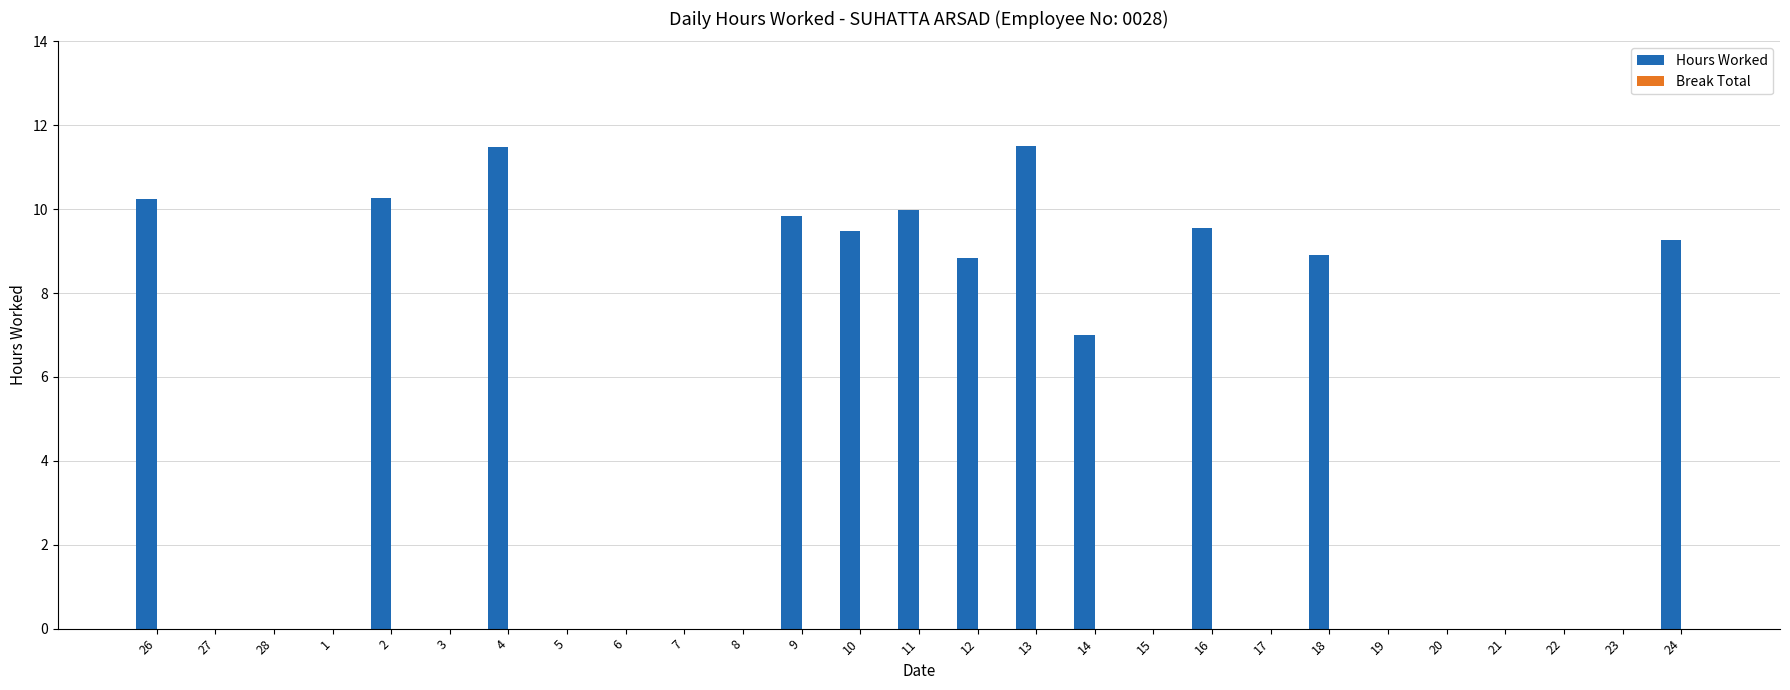

True or false: the data shows 0.0 at 8.

True